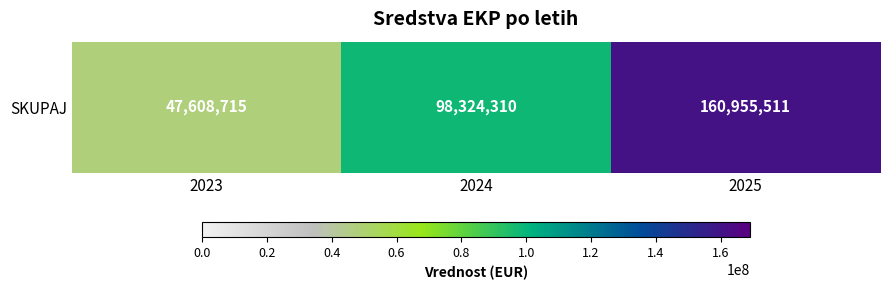

List the labels in order of value, largest first.

2025, 2024, 2023